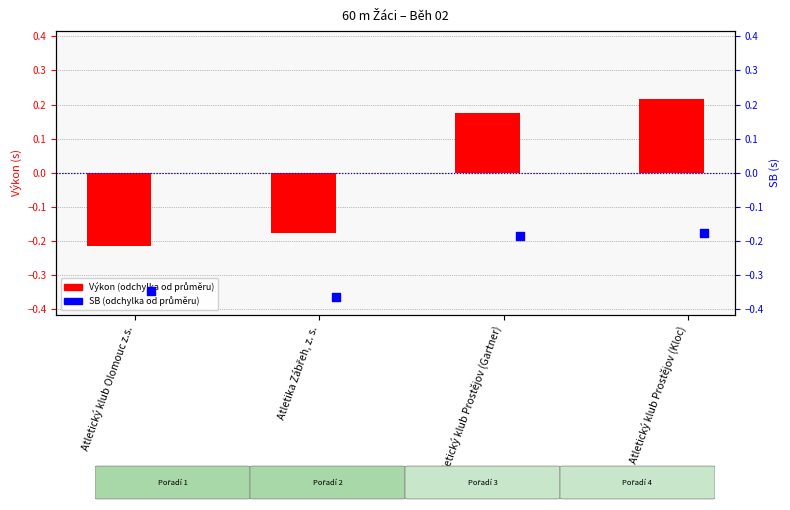

Which series has the largest Y range (max minus min)?

Výkon (odchylka)